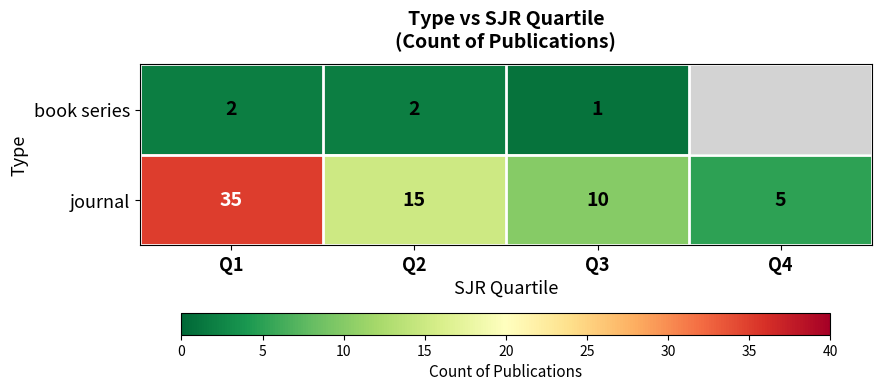

At which category is the sum across all series the highest?

Q1